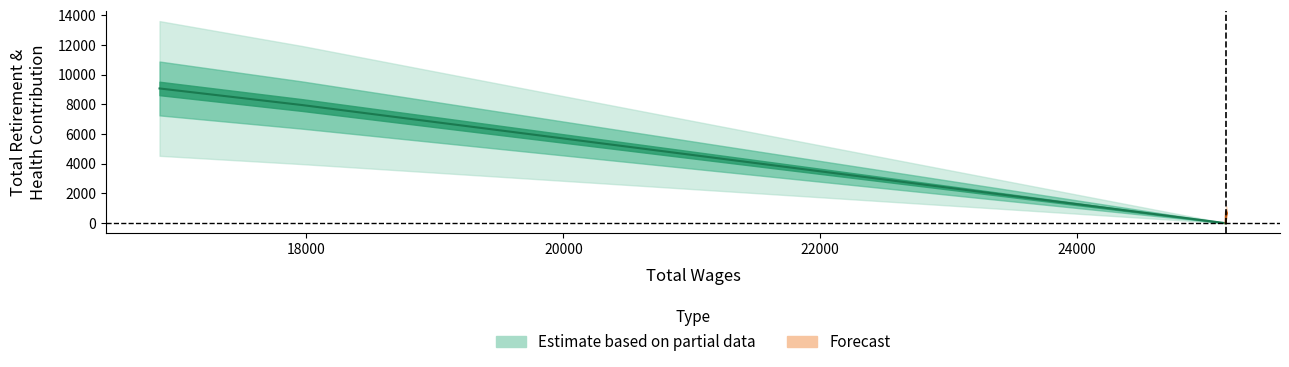

What is the label of the 3rd point from the left?

25157.0